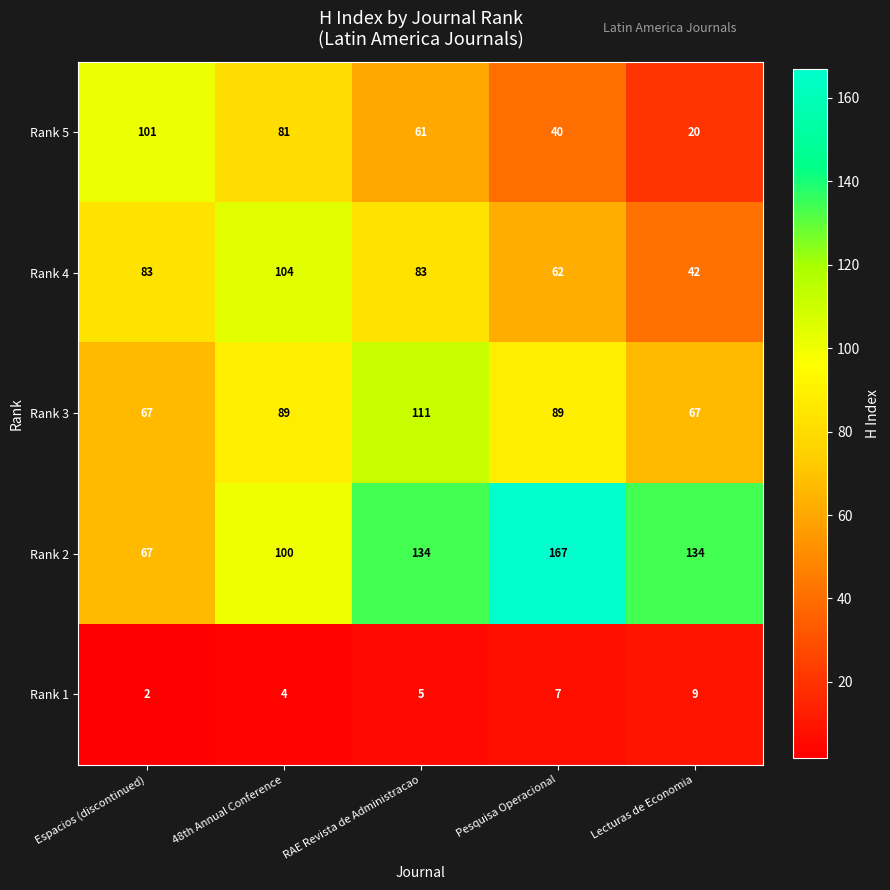

Reading left to right, transcribe all the data shown in this chart.

Rank 5: Espacios (discontinued)=101	48th Annual Conference=81	RAE Revista de Administracao=61	Pesquisa Operacional=40	Lecturas de Economia=20
Rank 4: Espacios (discontinued)=83	48th Annual Conference=104	RAE Revista de Administracao=83	Pesquisa Operacional=62	Lecturas de Economia=42
Rank 3: Espacios (discontinued)=67	48th Annual Conference=89	RAE Revista de Administracao=111	Pesquisa Operacional=89	Lecturas de Economia=67
Rank 2: Espacios (discontinued)=67	48th Annual Conference=100	RAE Revista de Administracao=134	Pesquisa Operacional=167	Lecturas de Economia=134
Rank 1: Espacios (discontinued)=2	48th Annual Conference=4	RAE Revista de Administracao=5	Pesquisa Operacional=7	Lecturas de Economia=9